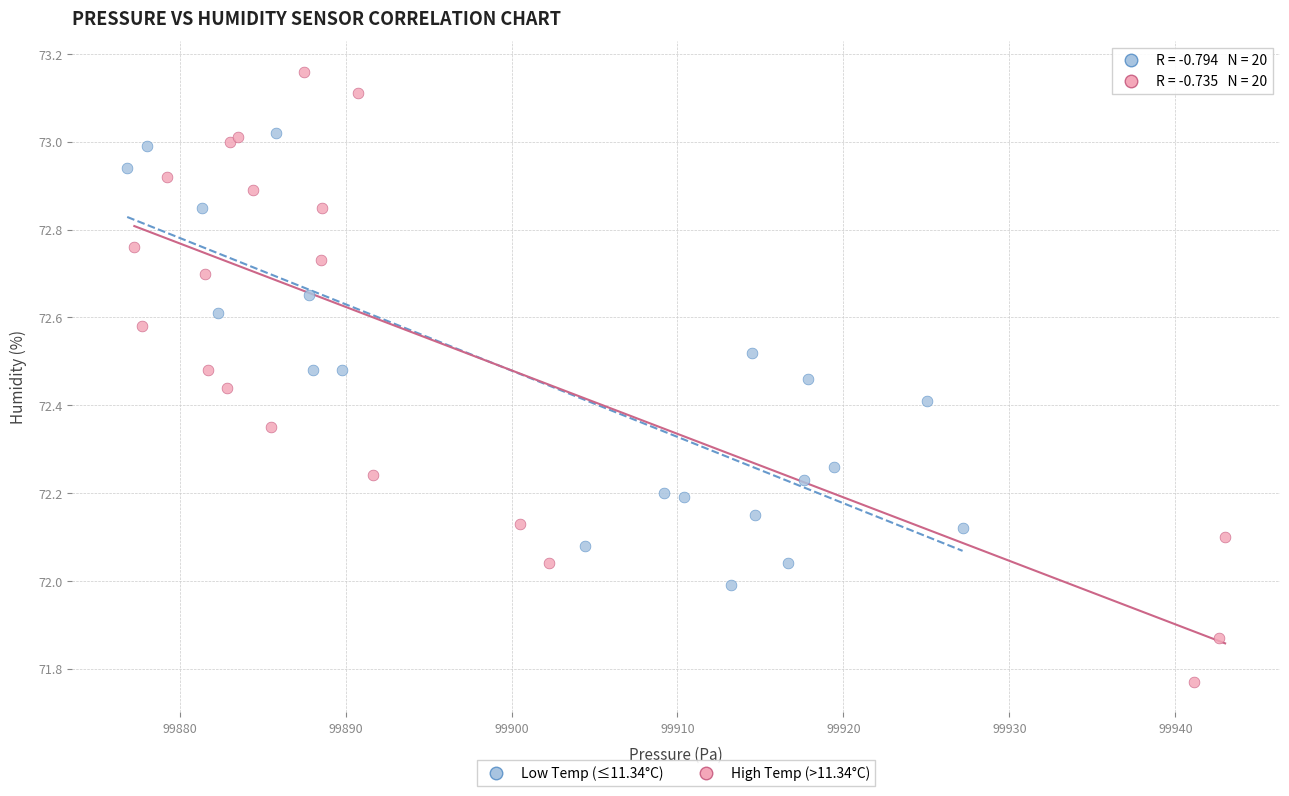

Which series has the widest spread of Y values?

High Temp (>11.34°C)